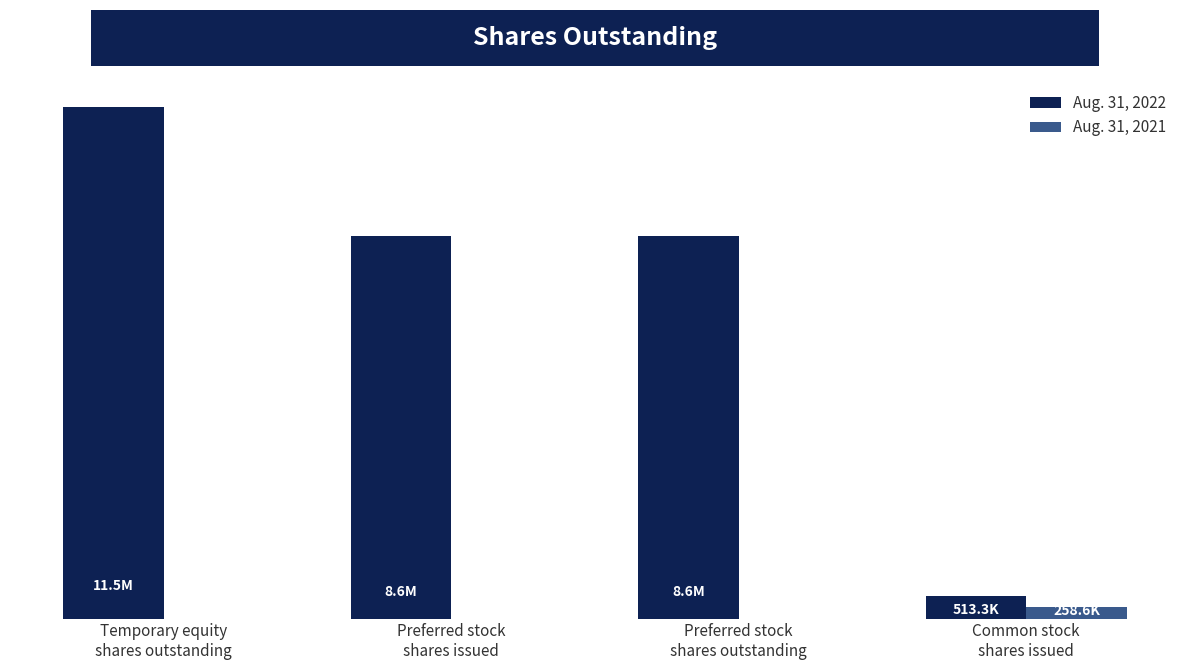

What are all the series names shown in the legend?

Aug. 31, 2022, Aug. 31, 2021